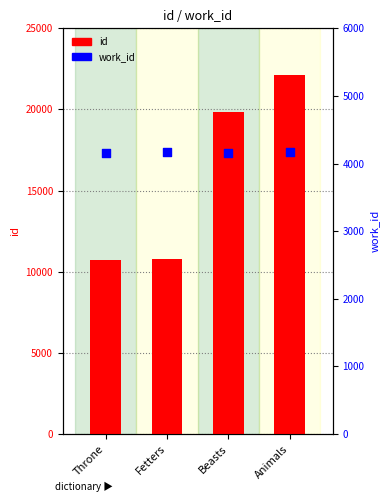

What are all the series names shown in the legend?

id, work_id